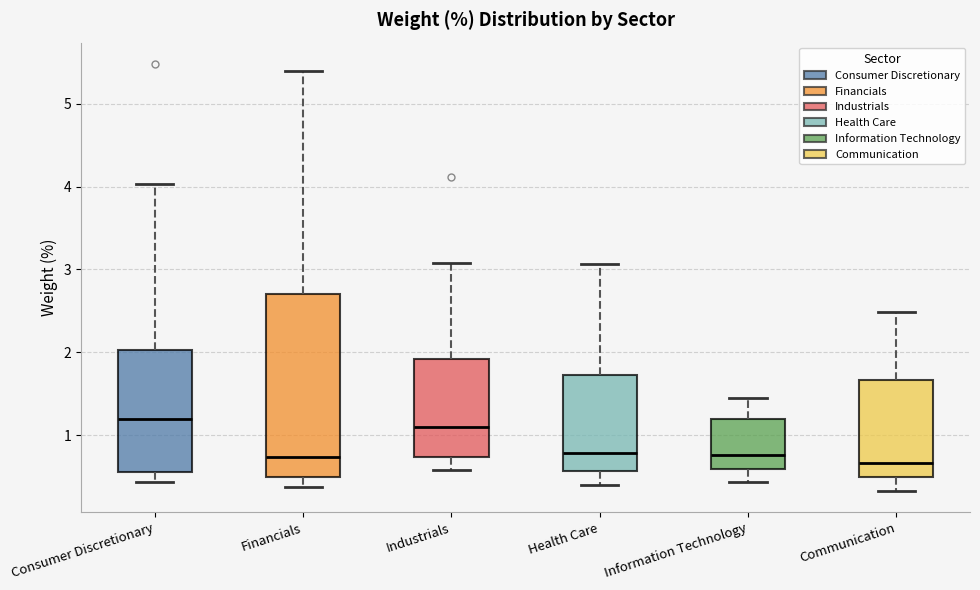

Reading left to right, read every box against the y-axis: the position of its median line, the range the box covers, and the ends of its whiskers. The values are not printed on the chart, so give them approximately, as read against the axis.

Consumer Discretionary: median 1.2, box 0.6 to 2.0, whiskers 0.4 to 4.0
Financials: median 0.7, box 0.5 to 2.7, whiskers 0.4 to 5.4
Industrials: median 1.1, box 0.7 to 1.9, whiskers 0.6 to 3.1
Health Care: median 0.8, box 0.6 to 1.7, whiskers 0.4 to 3.1
Information Technology: median 0.8, box 0.6 to 1.2, whiskers 0.4 to 1.5
Communication: median 0.7, box 0.5 to 1.7, whiskers 0.3 to 2.5